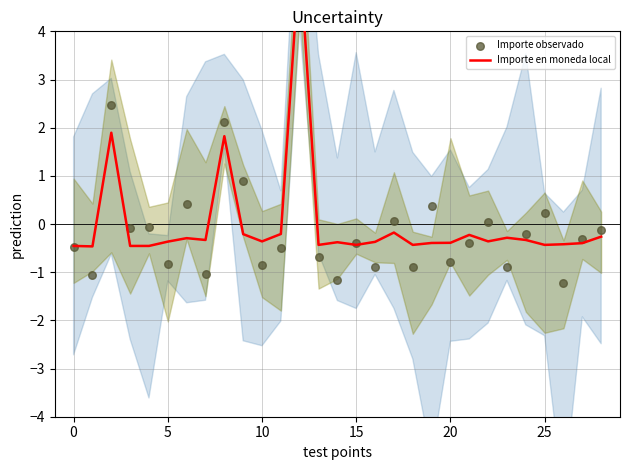

Which series reaches the maximum Y coordinate?

Importe observado